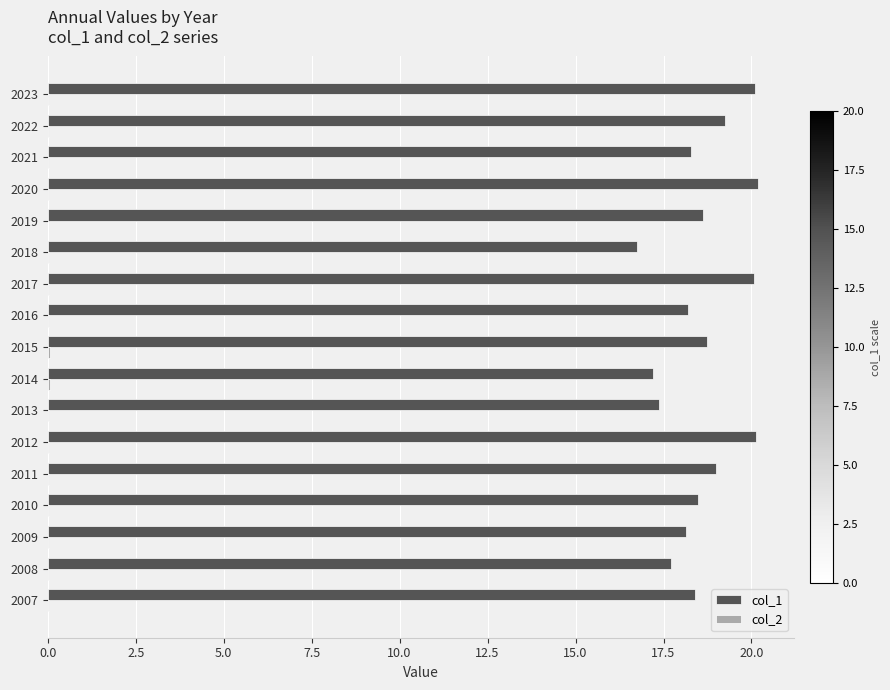

What is the maximum value shown in the chart?

20.2